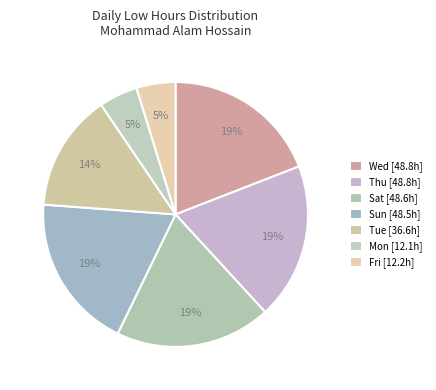

How many slices are in this pie chart?

7